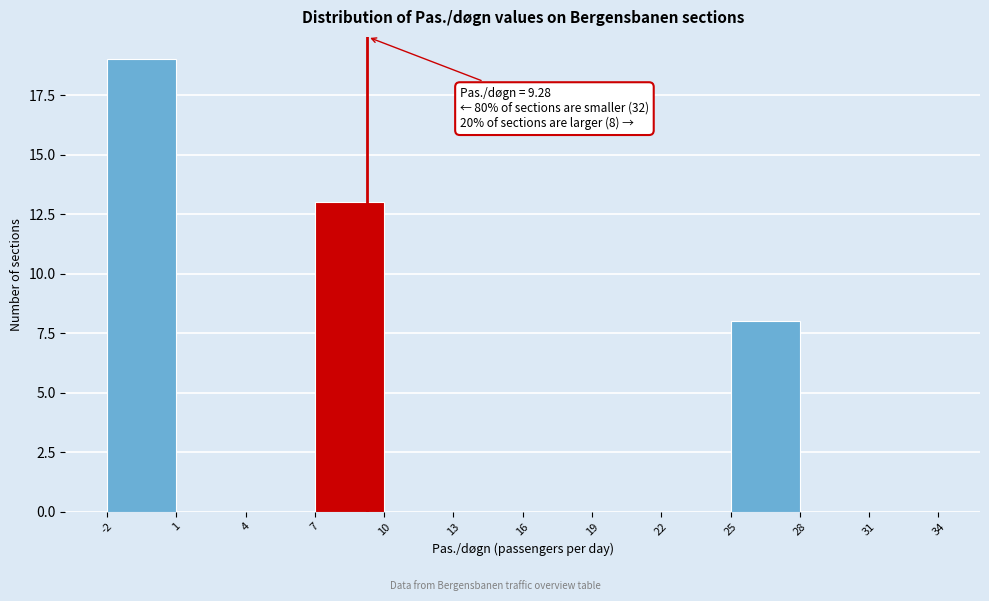

Over which range of the x-axis is the bar tallest?

-2 to 1